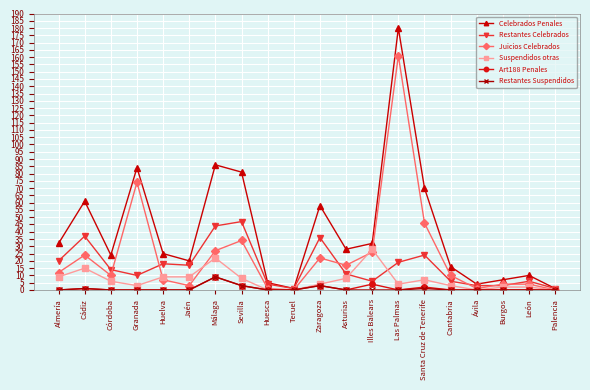

What is the maximum value shown in the chart?

180